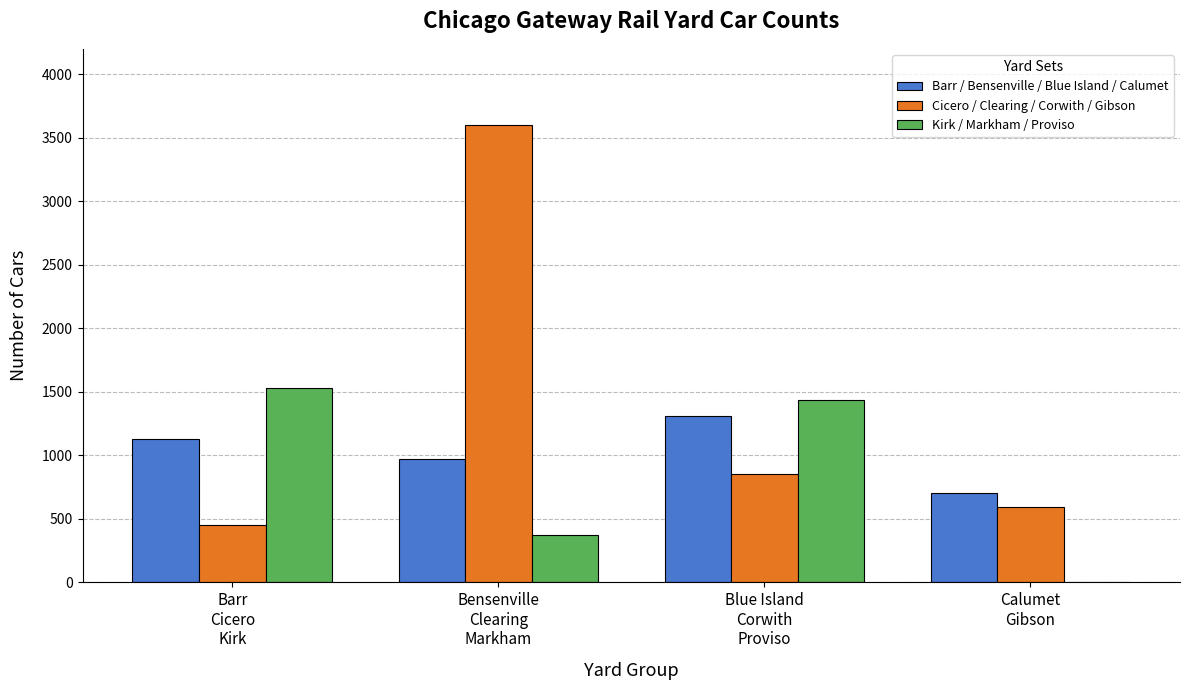

What are all the series names shown in the legend?

Barr / Bensenville / Blue Island / Calumet, Cicero / Clearing / Corwith / Gibson, Kirk / Markham / Proviso